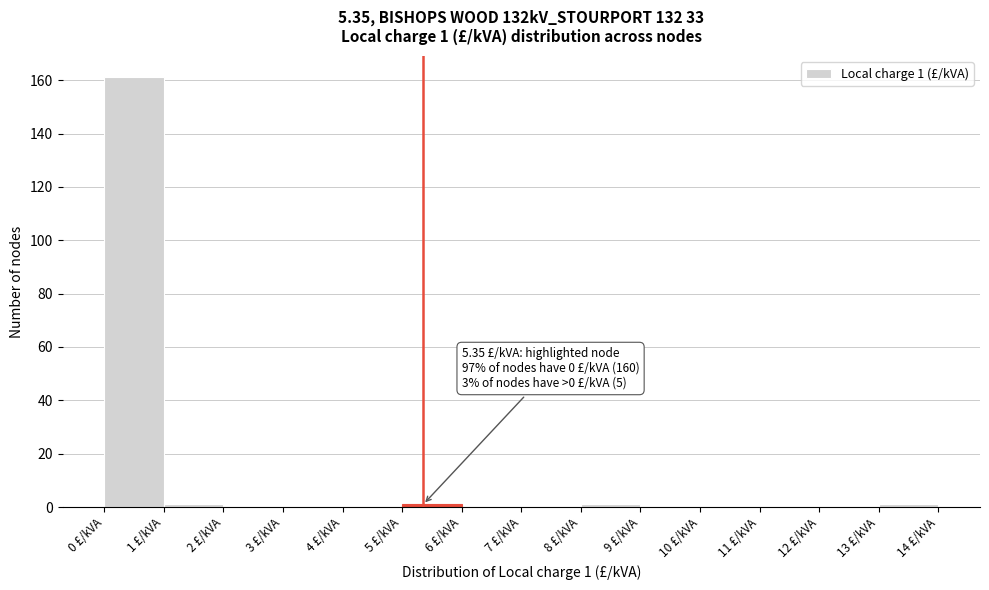

Over which range of the x-axis is the bar tallest?

0 to 1